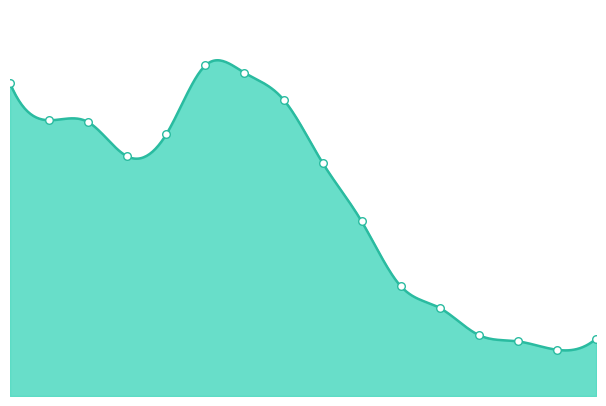

At which category is the sum across all series the highest?

25 to 29